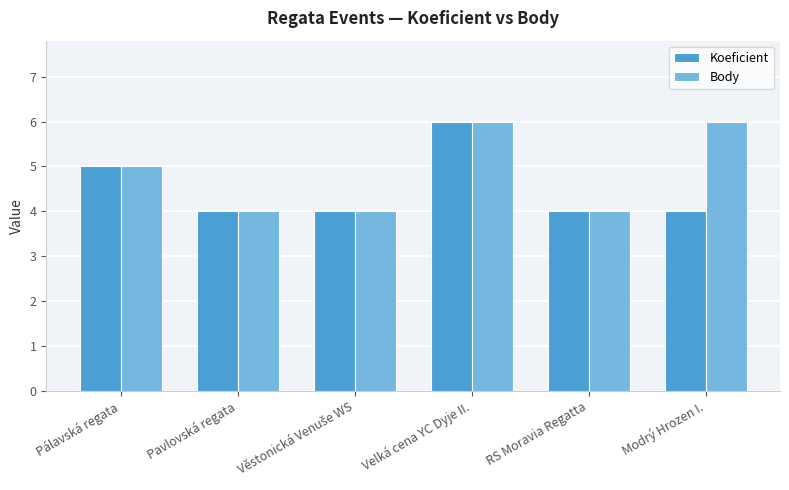

Does the chart contain stacked bars?

No